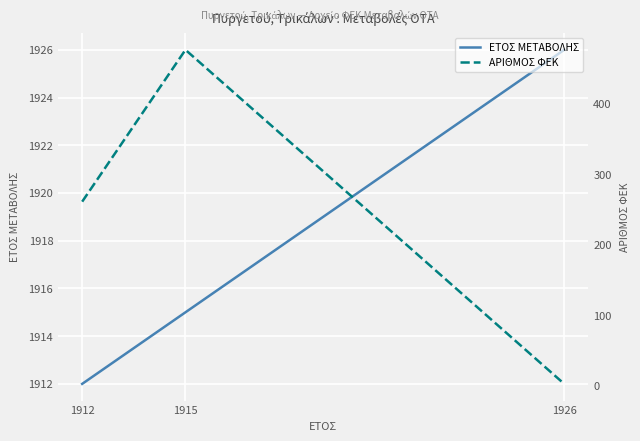

At how many categories does at least one series exceed 55?

3